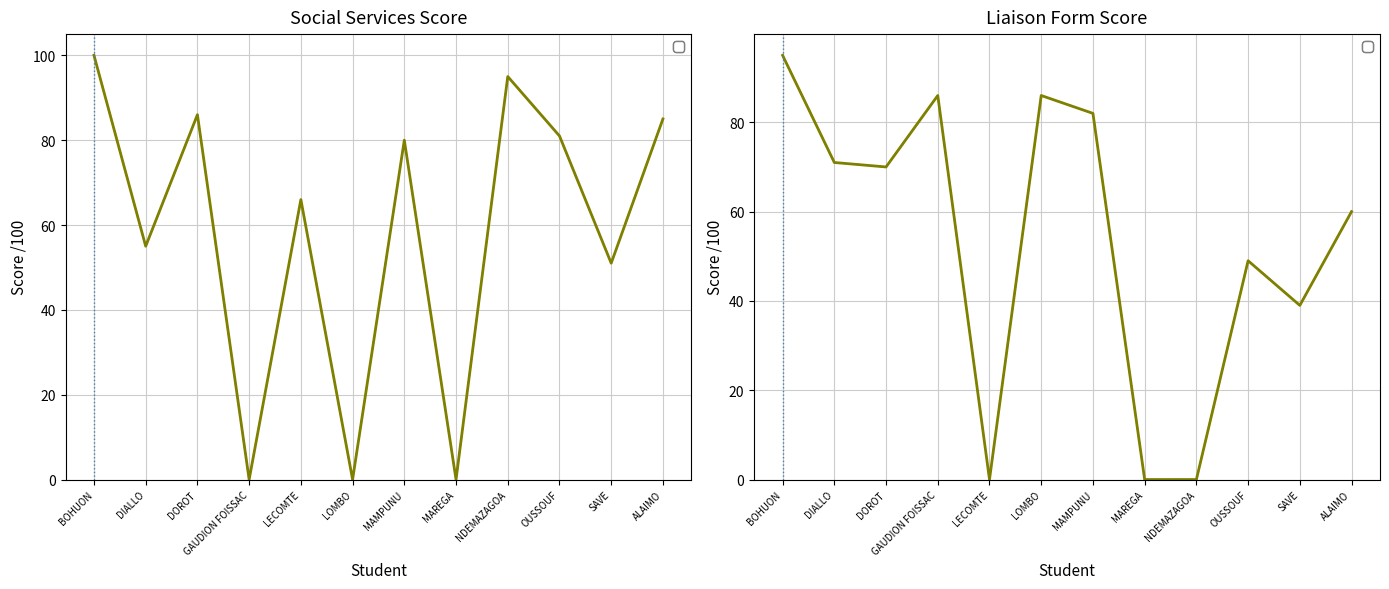

Which series changed the most between MAMPUNU and MAREGA?

Liaison Form - note